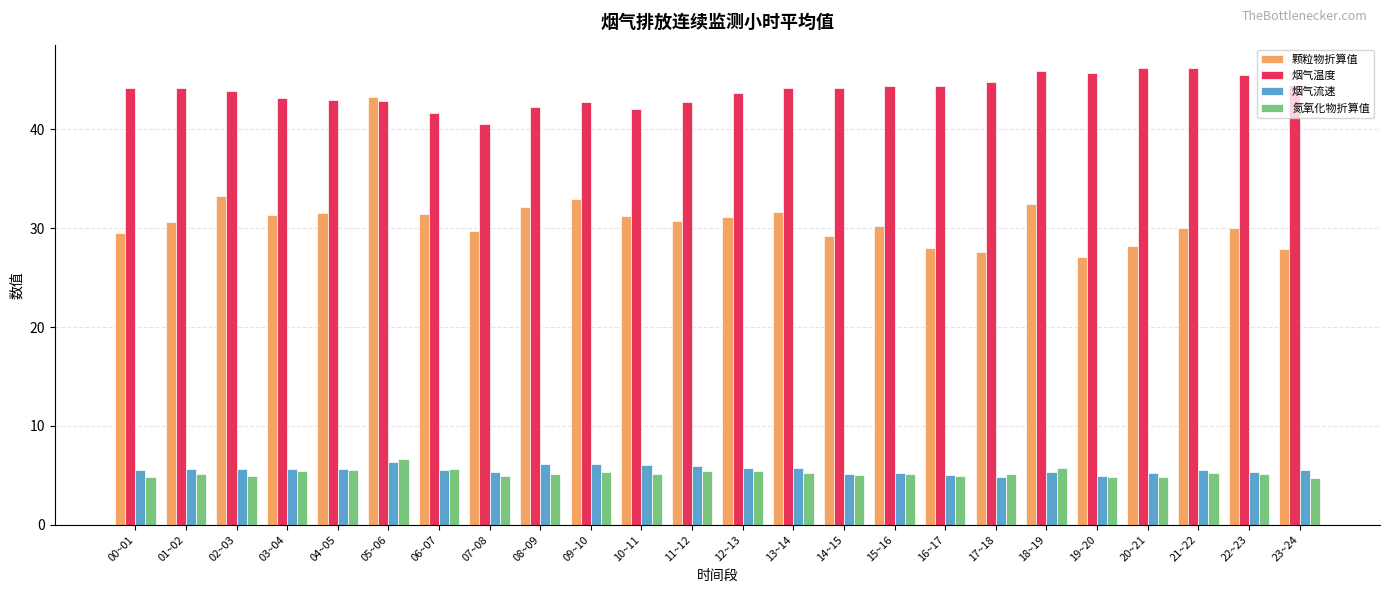

Between 15~16 and 16~17, which series saw the biggest shift?

颗粒物折算值